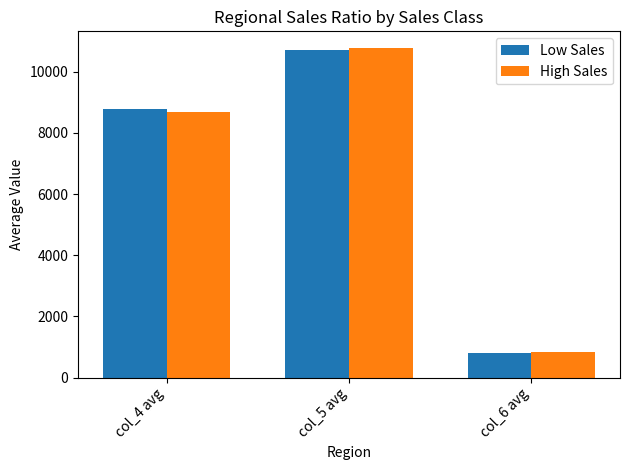

Rank the categories by High Sales value from highest to lowest.

col_5 avg, col_4 avg, col_6 avg